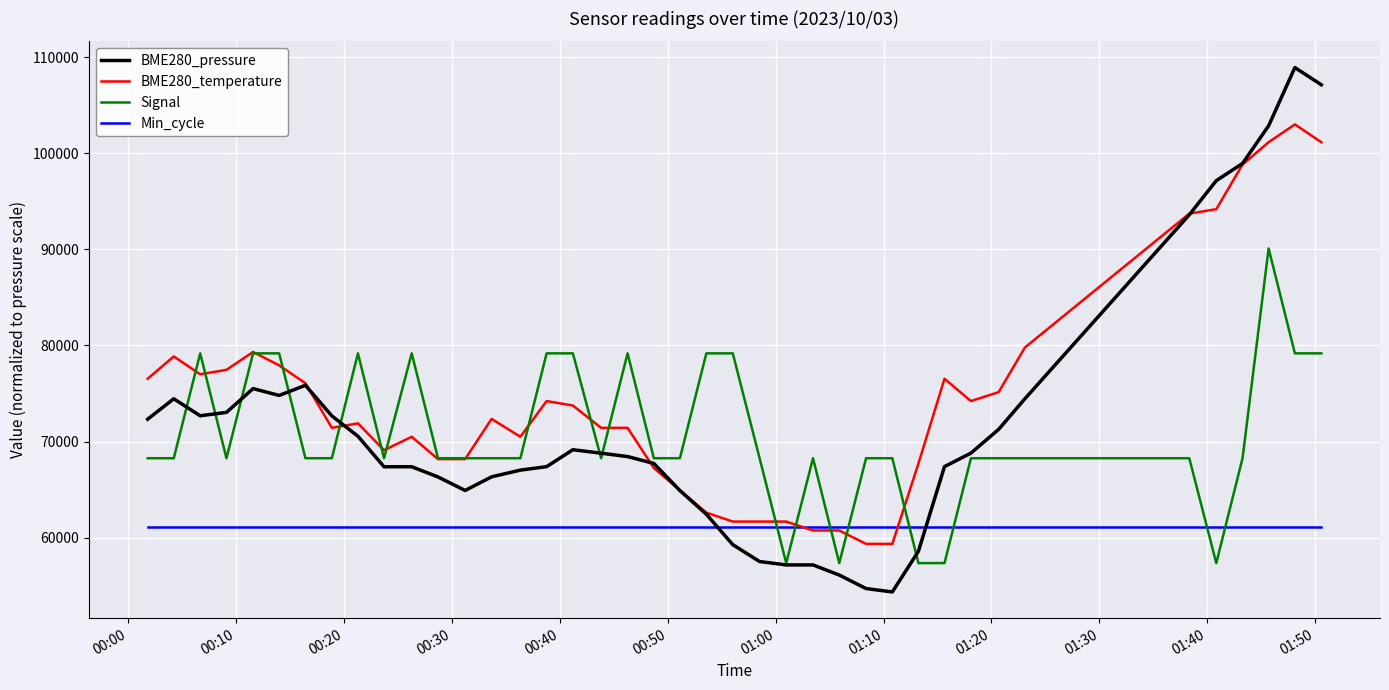

What is the maximum value shown in the chart?

108912.6